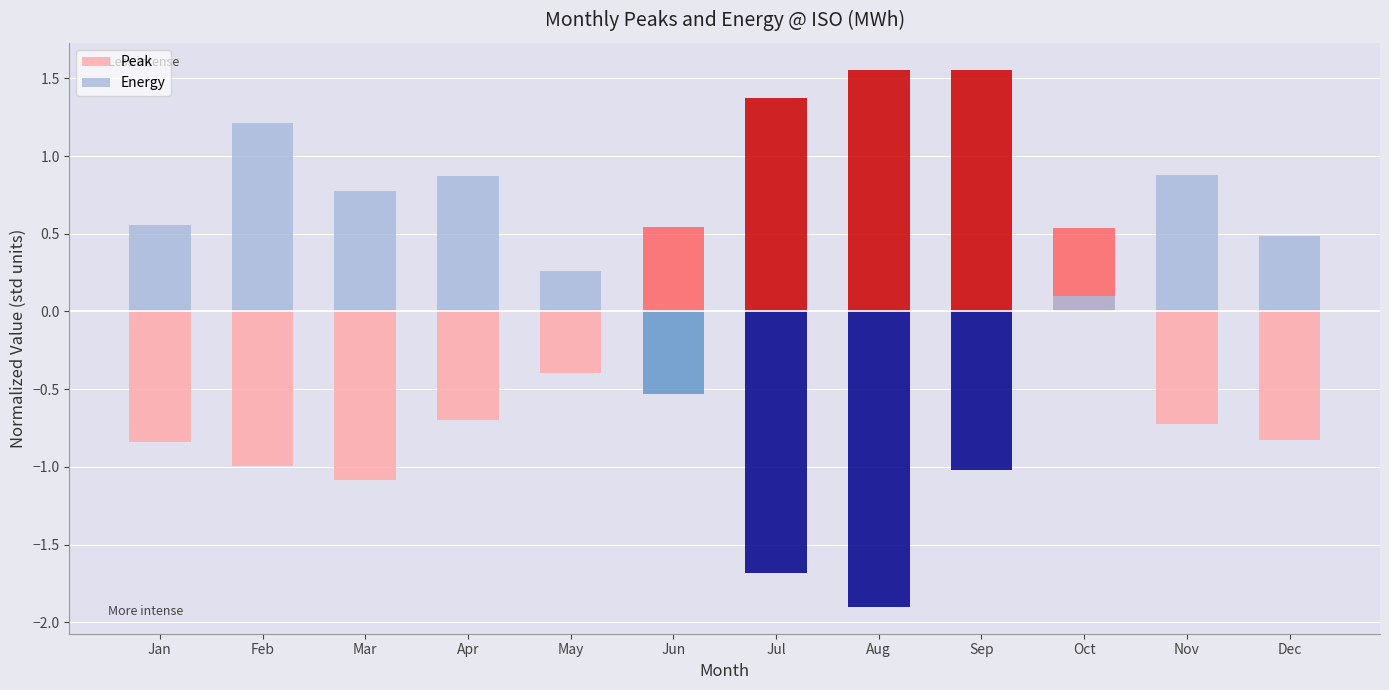

How many data points in Energy are less than 0?

4